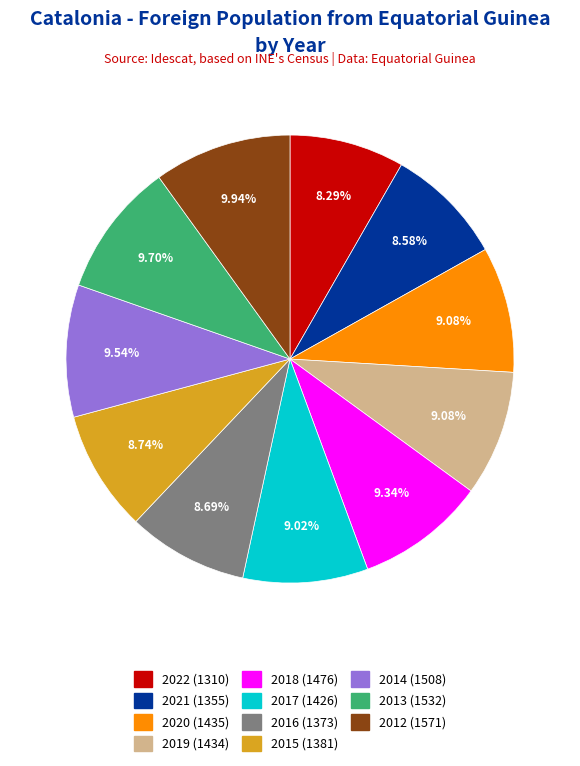

Count the number of slices in the pie.

11